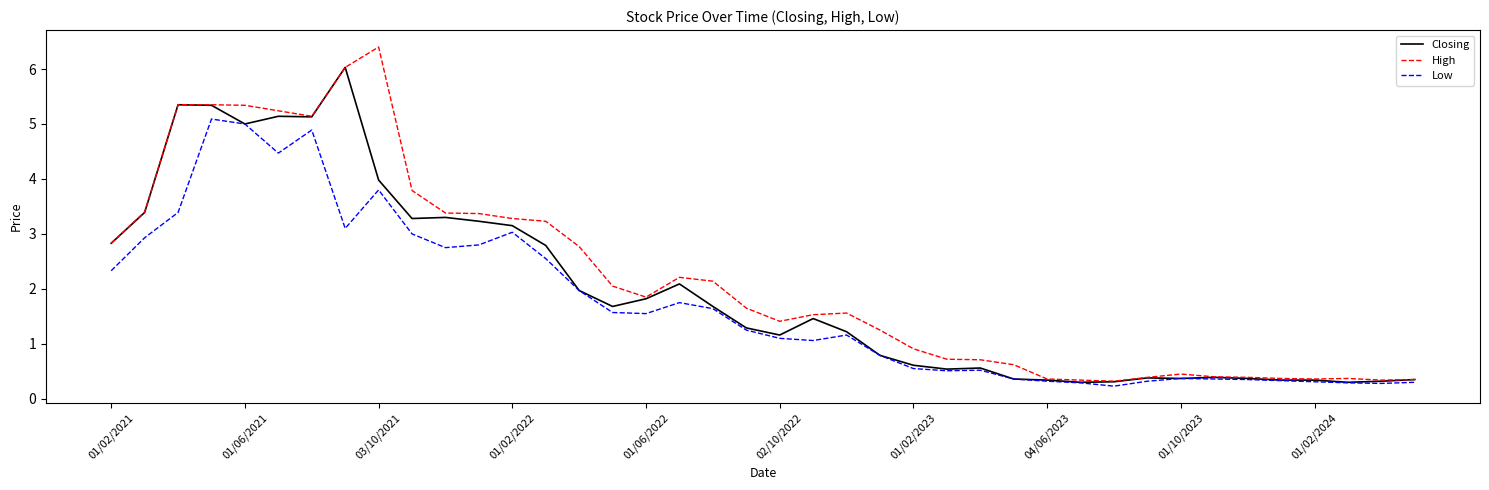

What is the highest value of the Closing series?

6.0